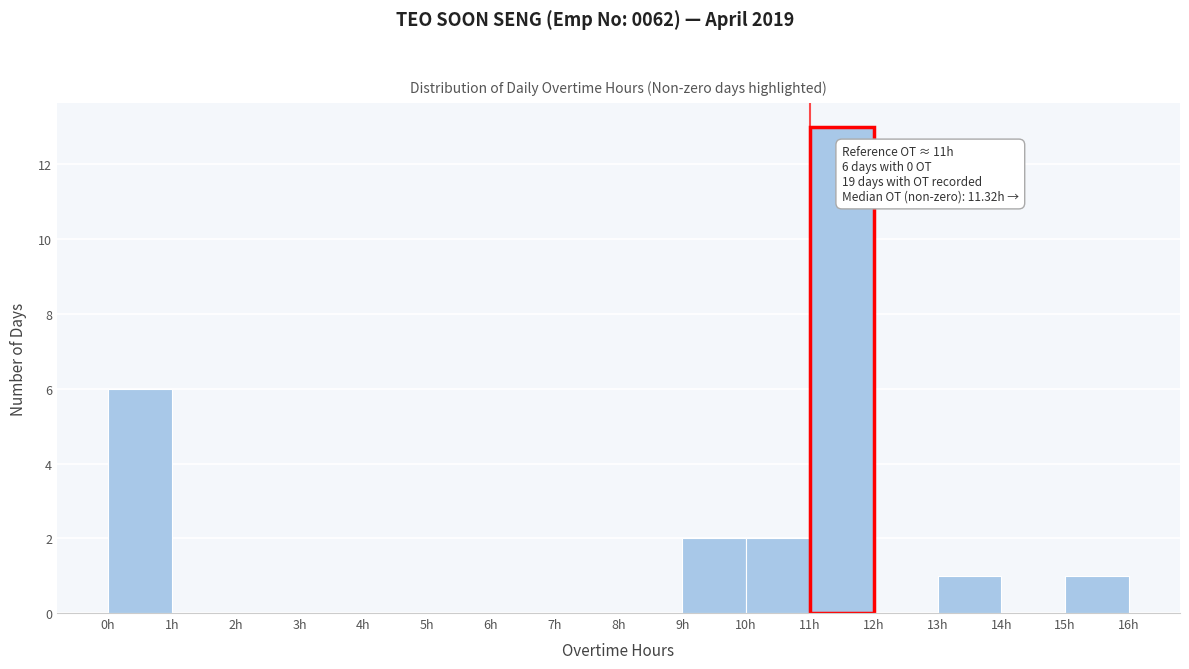

Over which range of the x-axis is the bar tallest?

11 to 12